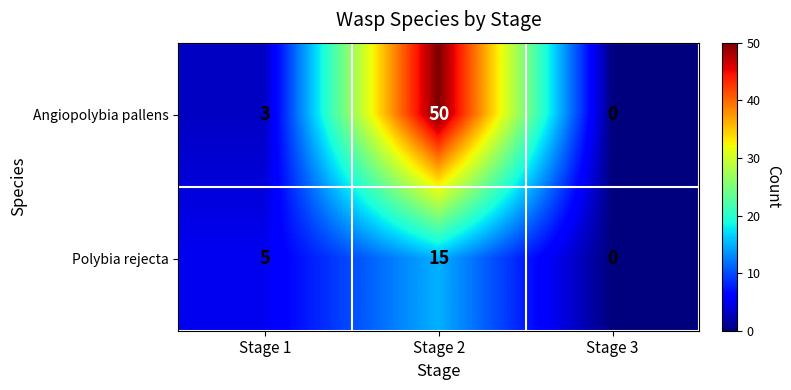

At which label is Polybia rejecta closest to 7?

Stage 1